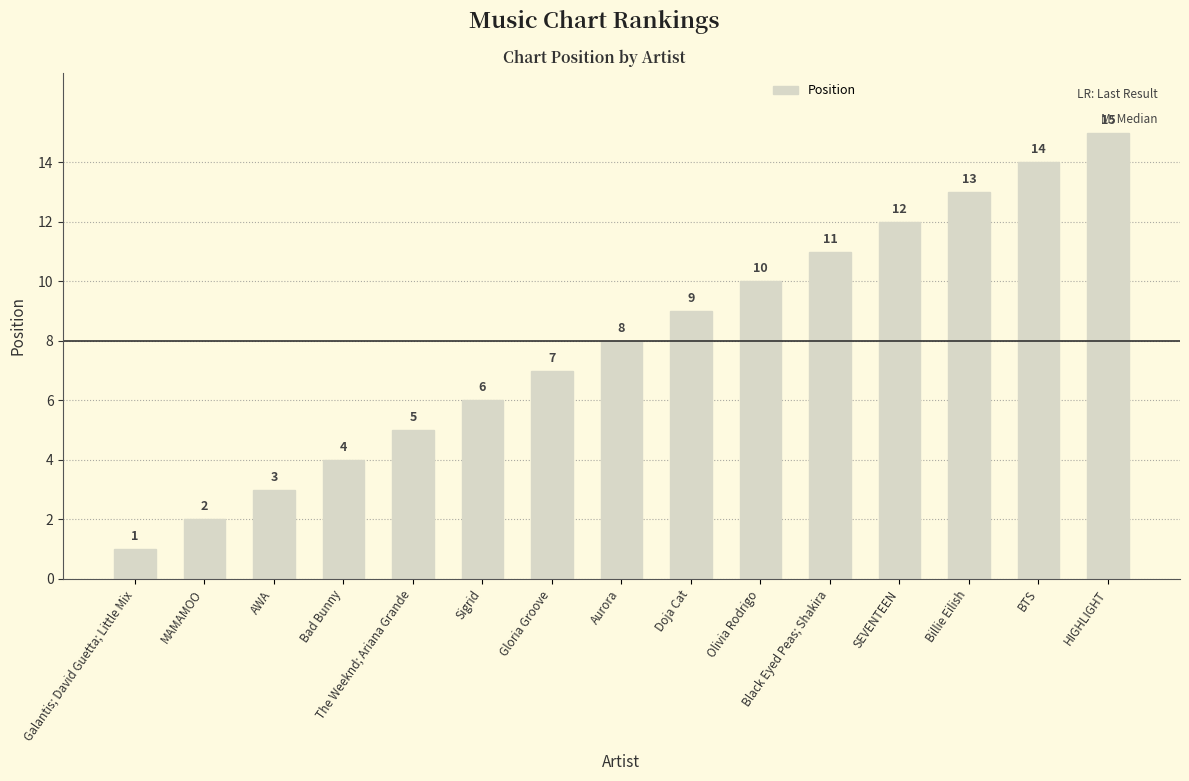

The value at MAMAMOO is 2. True or false?

True